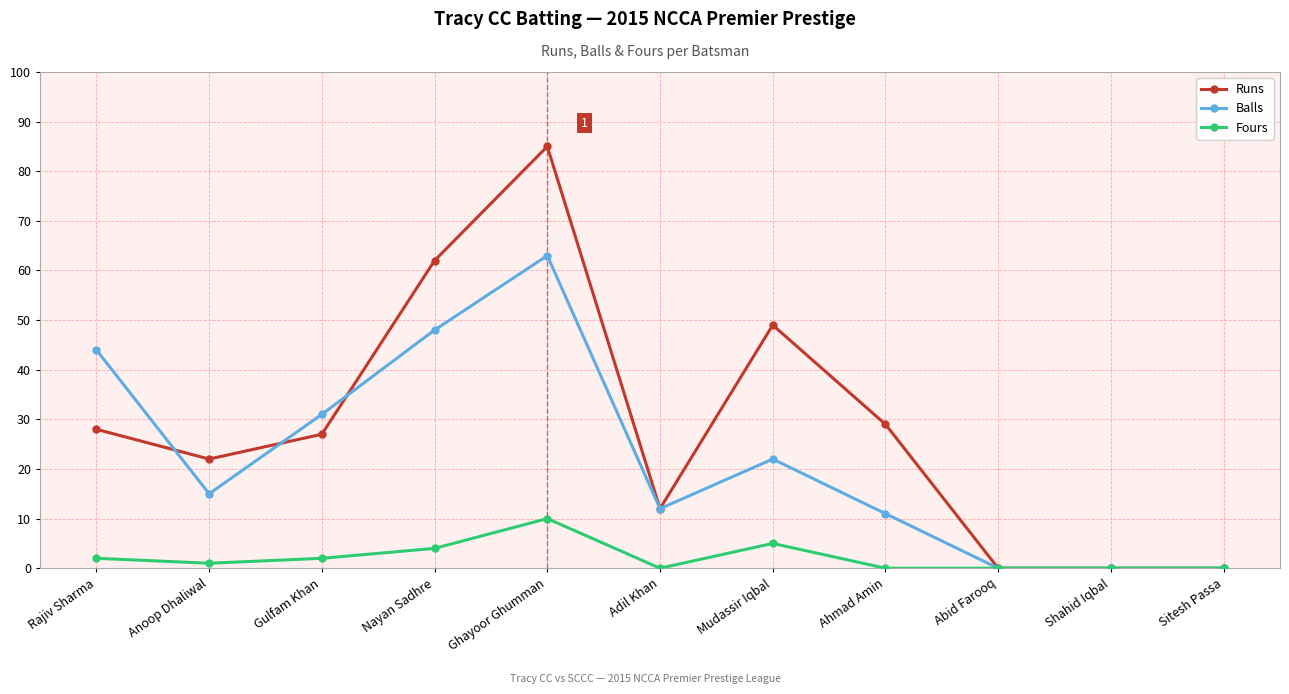

Between Anoop Dhaliwal and Adil Khan, which series saw the biggest shift?

Runs